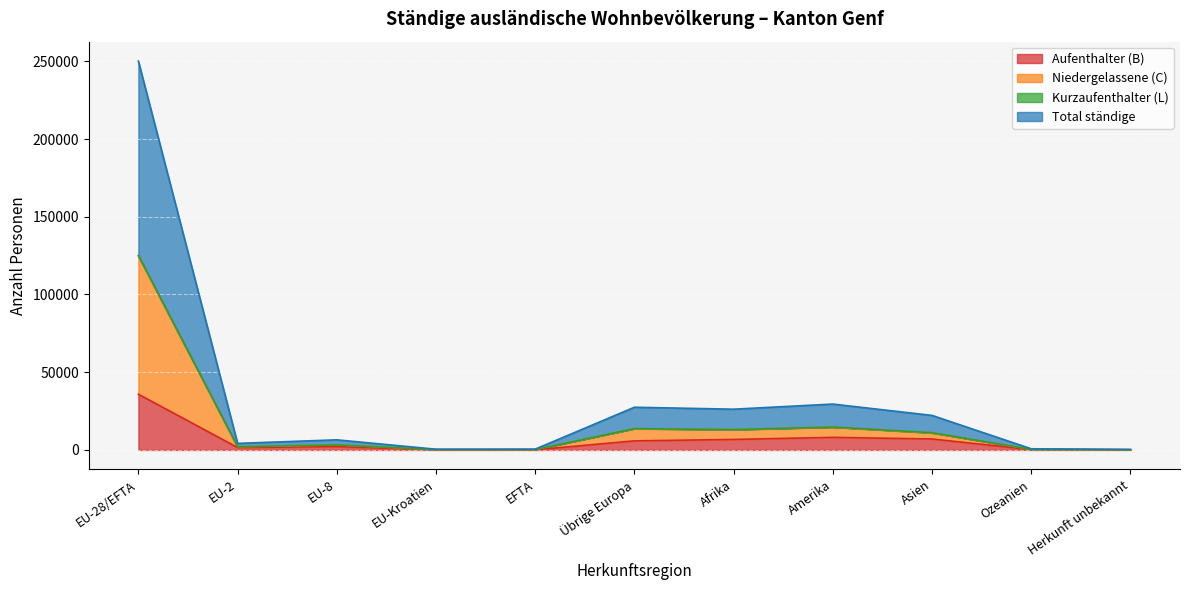

In Total ständige, how many points are higher than both neighbors (excluding endpoints)?

3